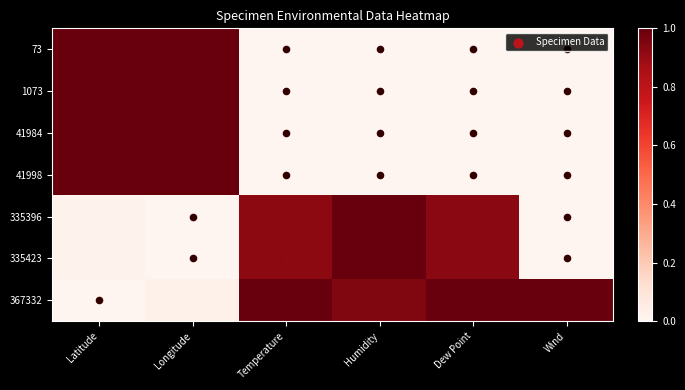

Count the number of data series in this chart.

7